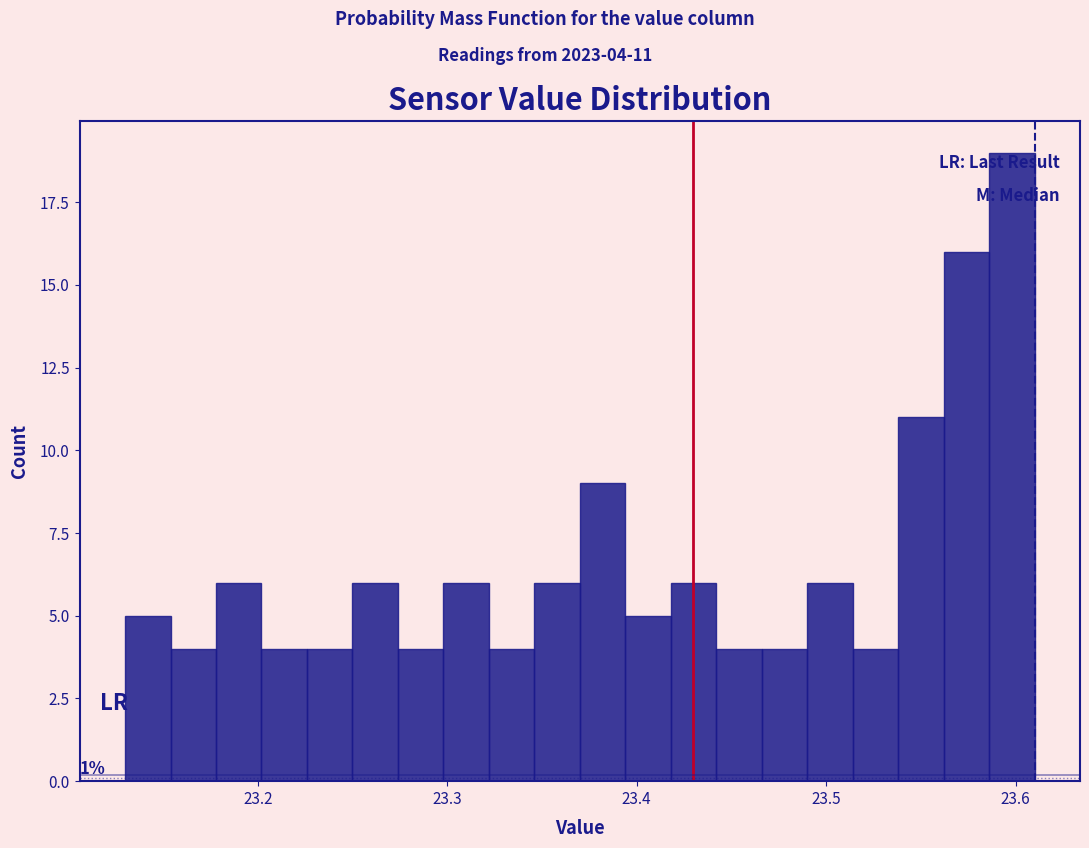

Read against the x-axis, roughly where is the centre of the tallest bar?

23.60